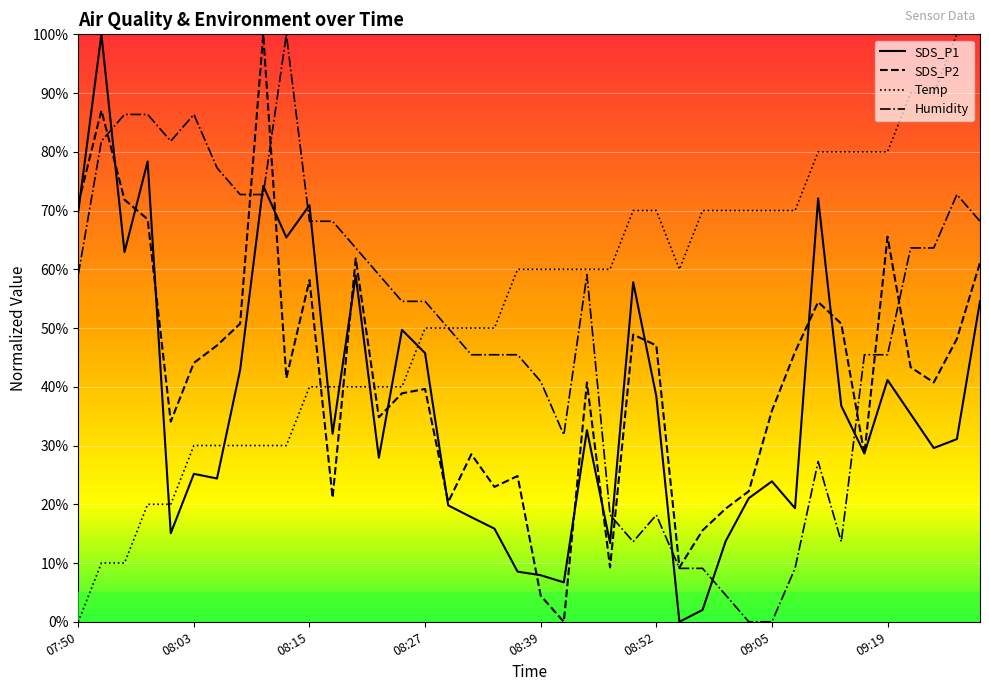

In SDS_P1, how many points are lower than both neighbors (excluding endpoints)?

12